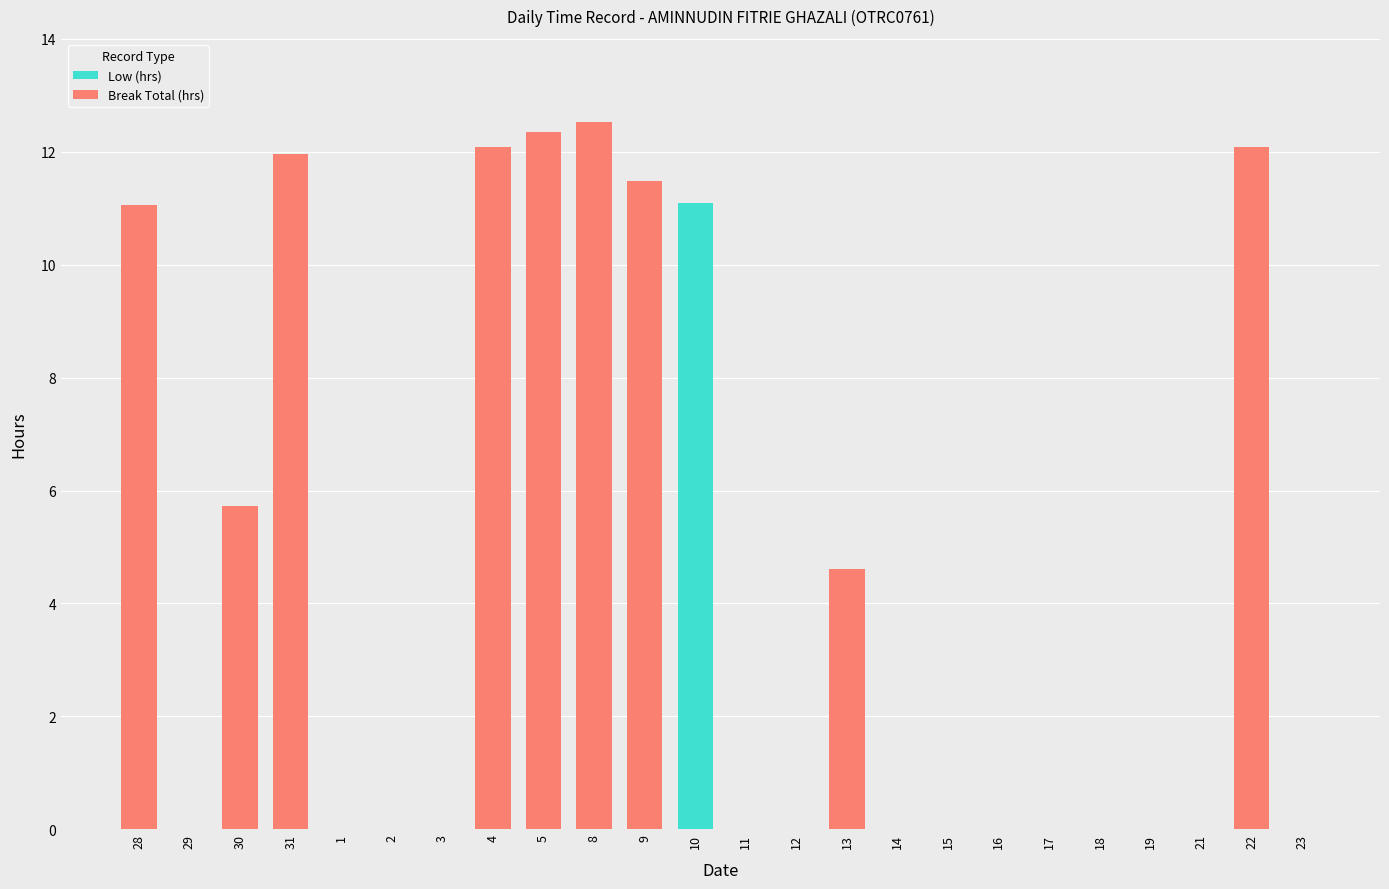

What is the total value across all series at 8?

12.5